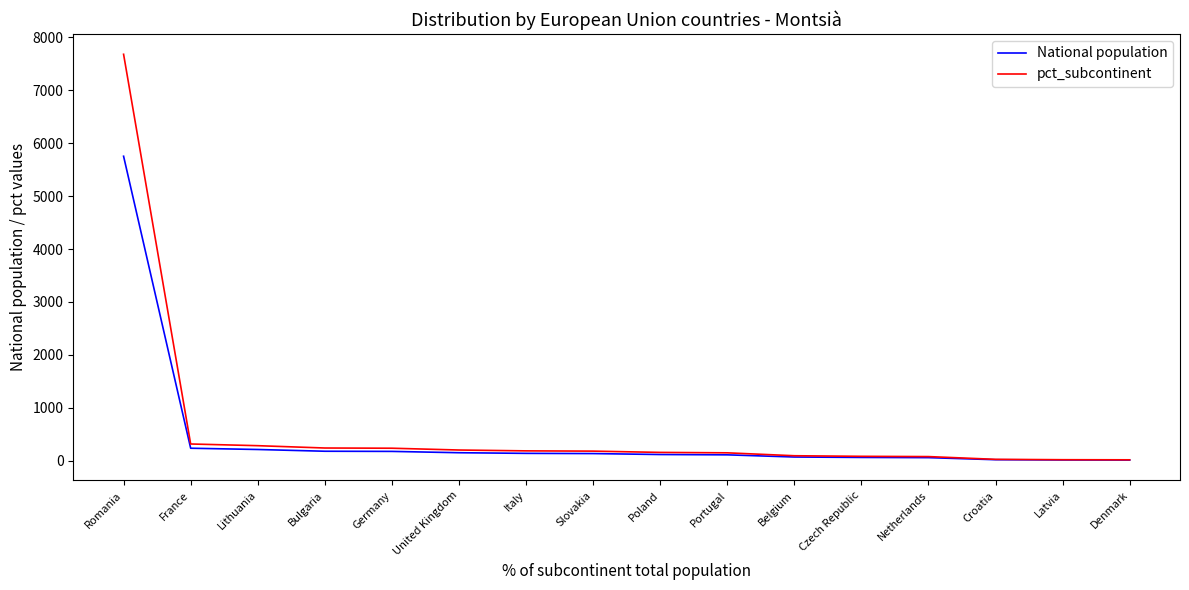

At which category is the sum across all series the highest?

Romania